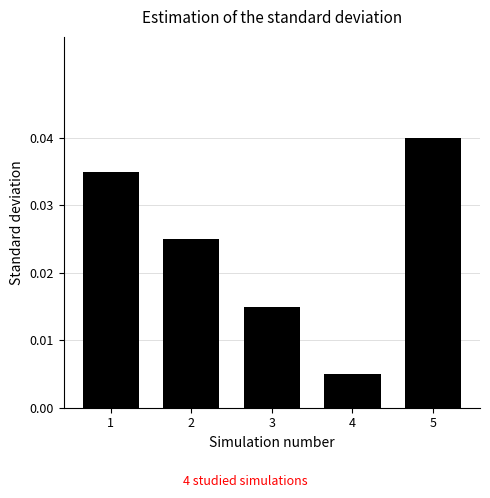

At which label is the value closest to 0?

4